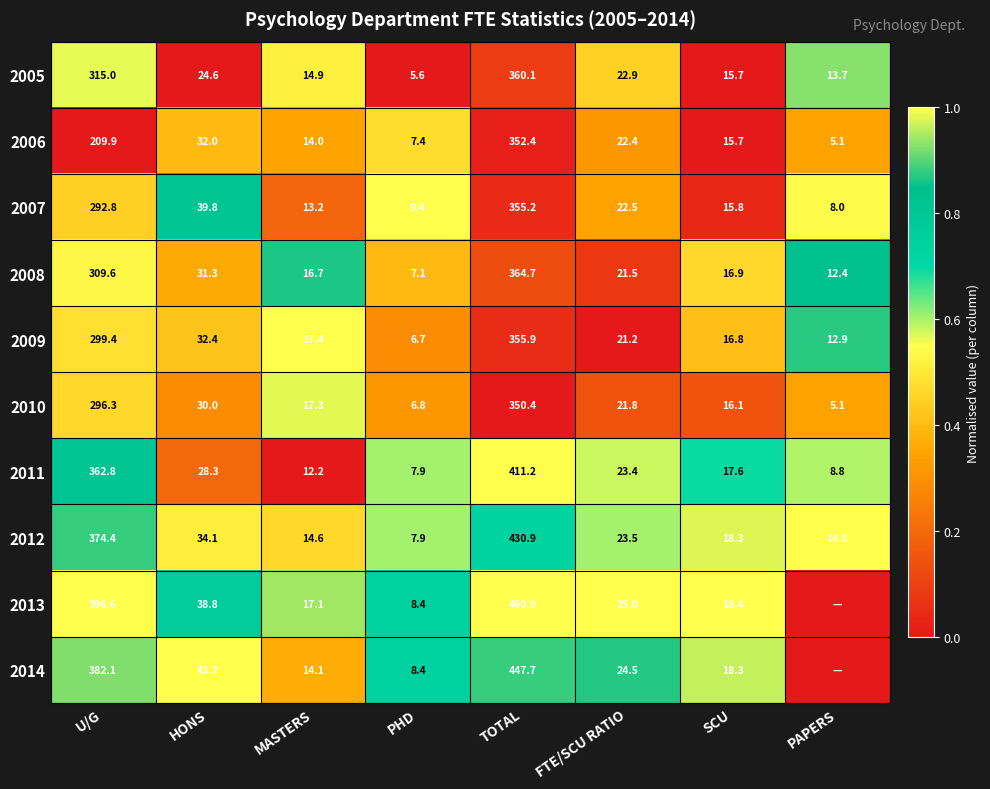

Is it true that 2014 equals 0.3 at PHD?

False